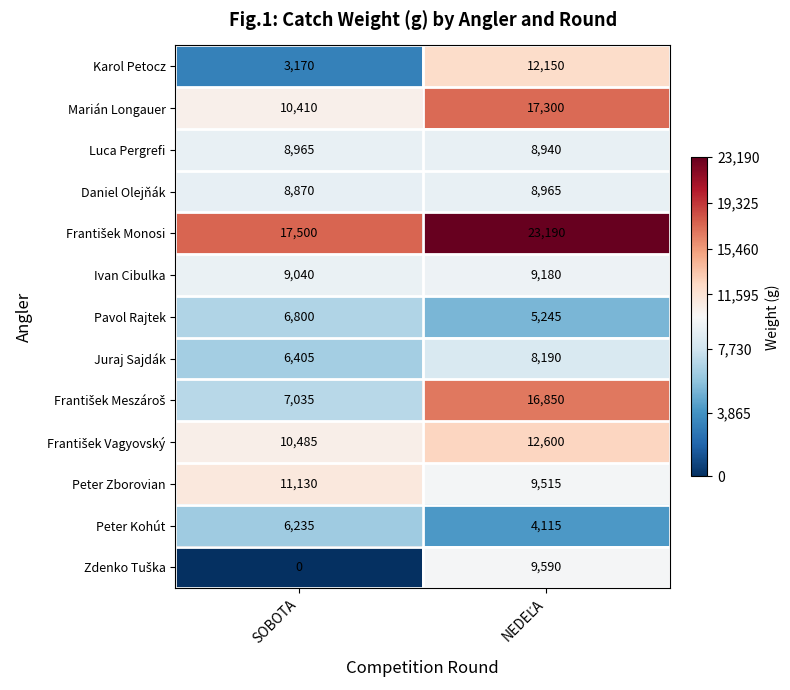

What is the difference between the maximum and minimum values in the Juraj Sajdák series?

1785